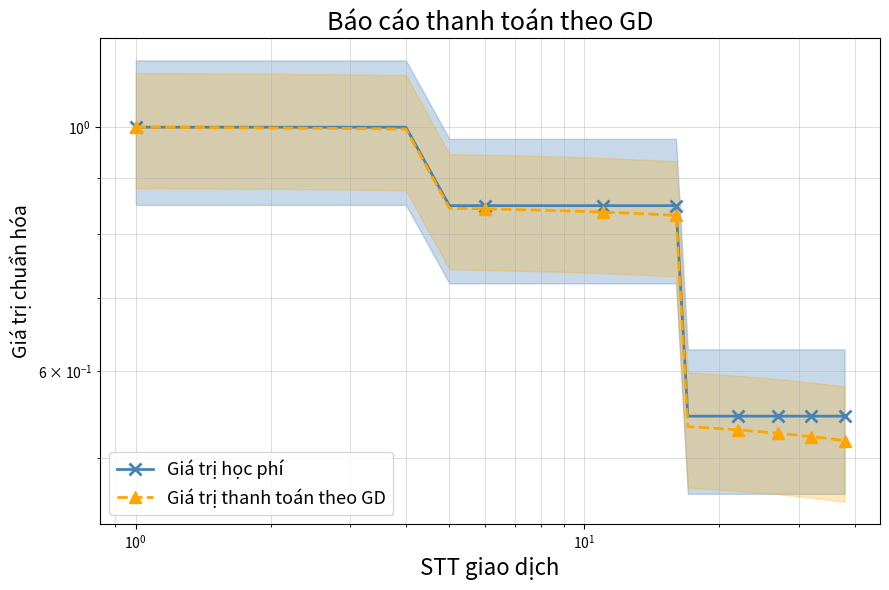

Is it true that Giá trị thanh toán theo GD equals 0.7 at 27?

False